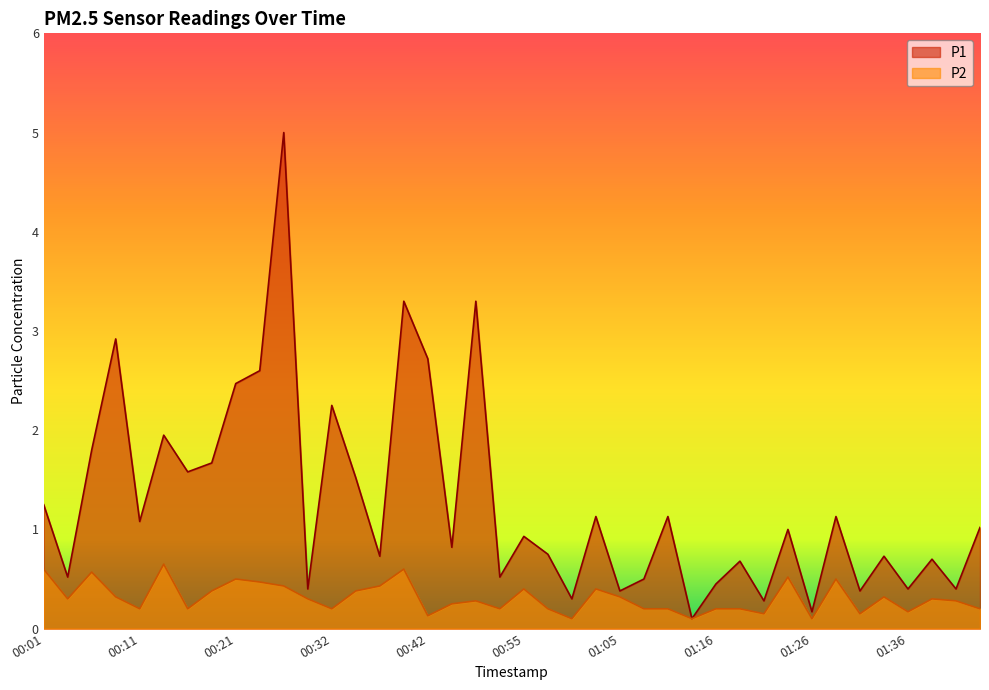

Reading left to right, transcribe all the data shown in this chart.

P1: 1.2	0.5	1.8	2.9	1.1	1.9	1.6	1.7	2.5	2.6	5.0	0.4	2.2	1.5	0.7	3.3	2.7	0.8	3.3	0.5	0.9	0.8	0.3	1.1	0.4	0.5	1.1	0.1	0.5	0.7	0.3	1.0	0.2	1.1	0.4	0.7	0.4	0.7	0.4	1.0
P2: 0.6	0.3	0.6	0.3	0.2	0.7	0.2	0.4	0.5	0.5	0.4	0.3	0.2	0.4	0.4	0.6	0.1	0.2	0.3	0.2	0.4	0.2	0.1	0.4	0.3	0.2	0.2	0.1	0.2	0.2	0.1	0.5	0.1	0.5	0.1	0.3	0.2	0.3	0.3	0.2